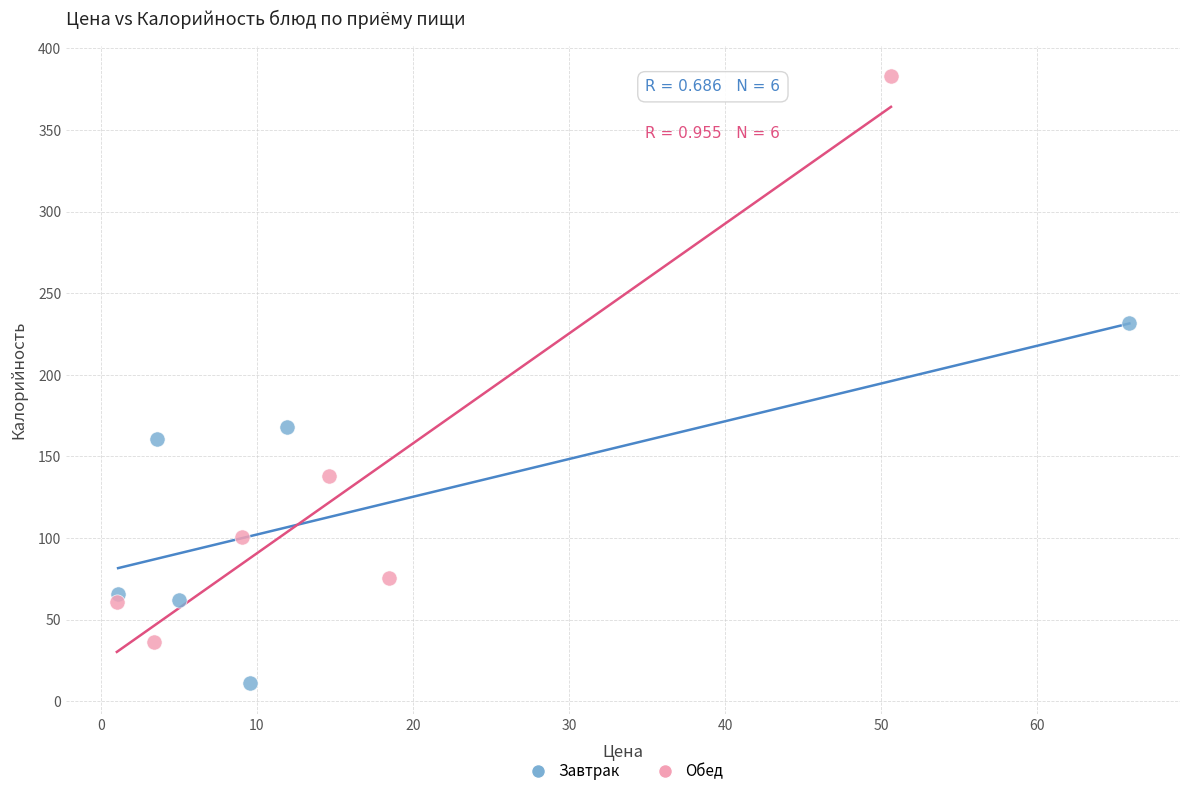

Which series contains the lowest Y value?

Завтрак